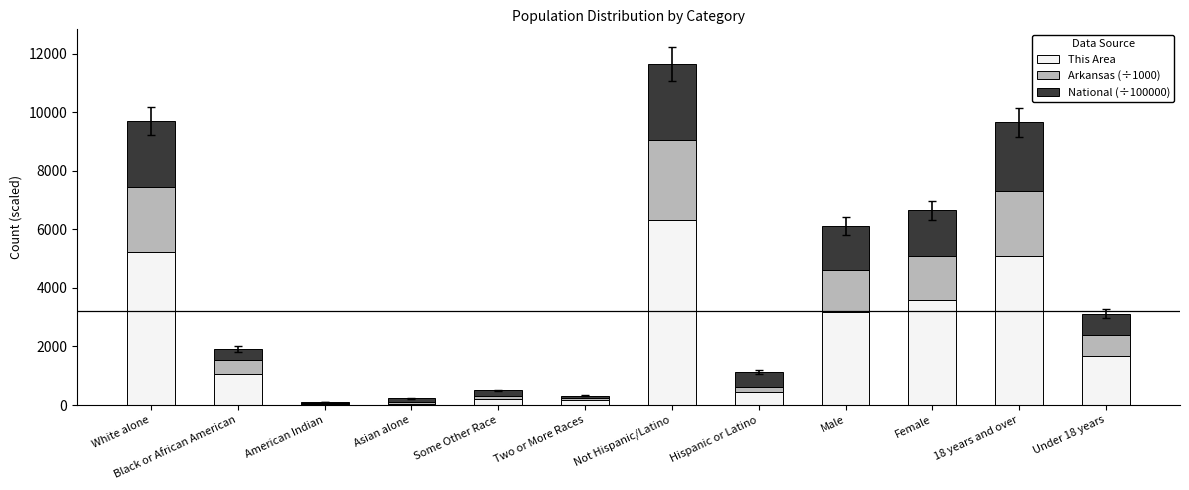

True or false: This Area has a value of 403.5 at Black or African American.

False